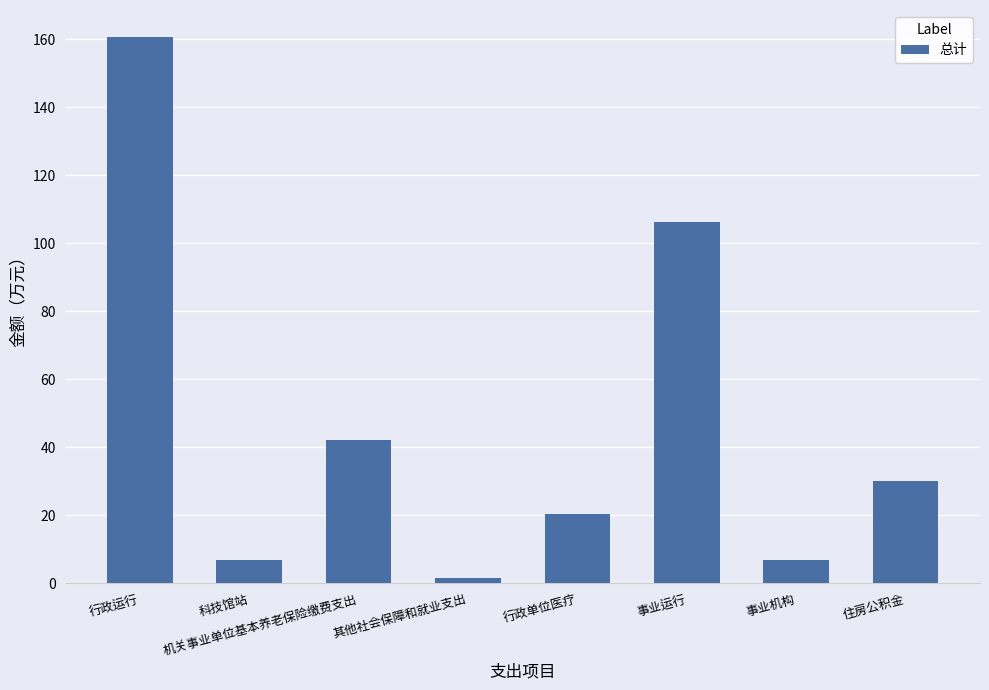

What is the ratio of the value at 事业运行 to the value at 行政运行?

0.7